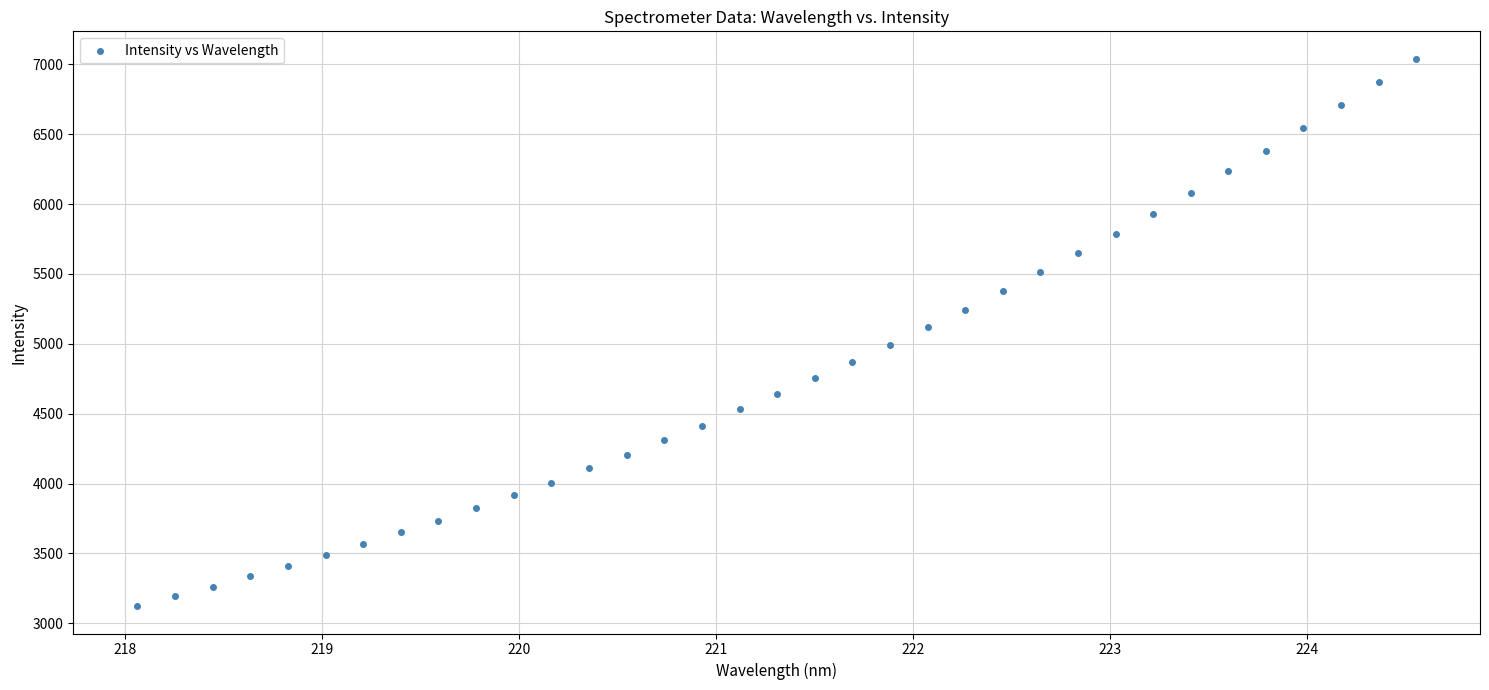

What is the range of Y values (max minus min)?

3917.1